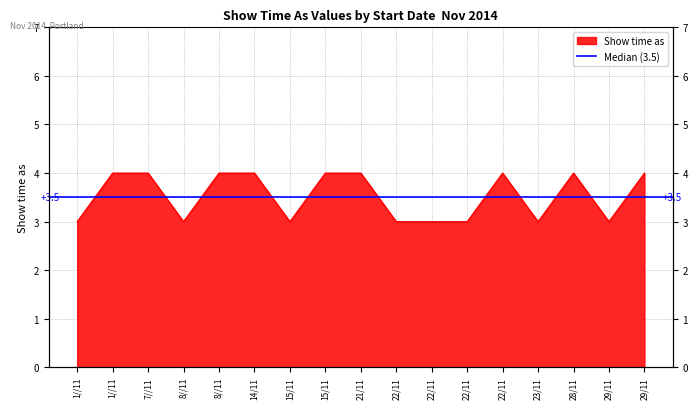

What is the approximate value at 8//11?

3